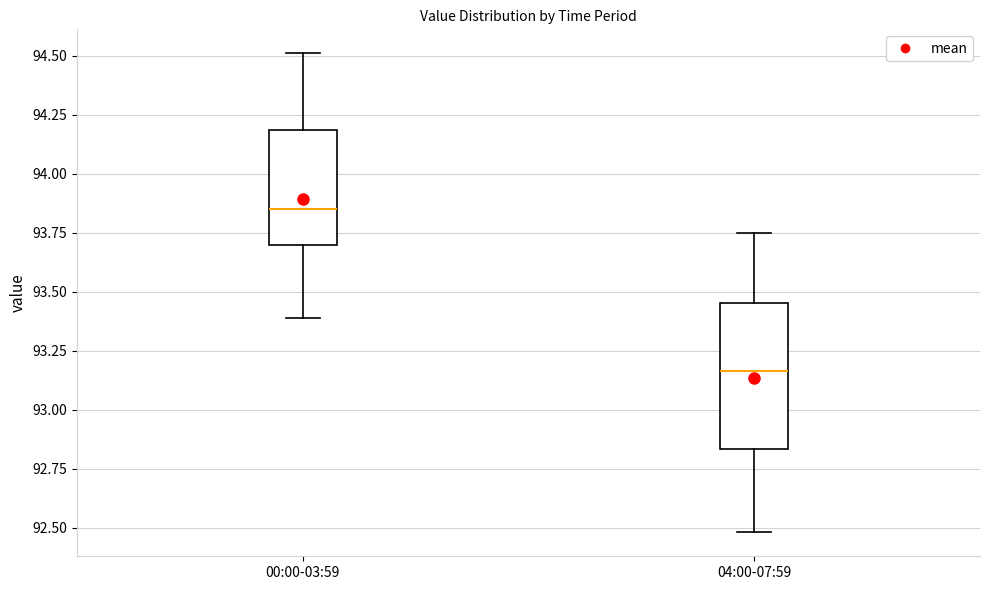

Where does the median line of the box for 04:00-07:59 sit on the y-axis? The values are not printed on the chart, so give them approximately, as read against the axis.

93.15